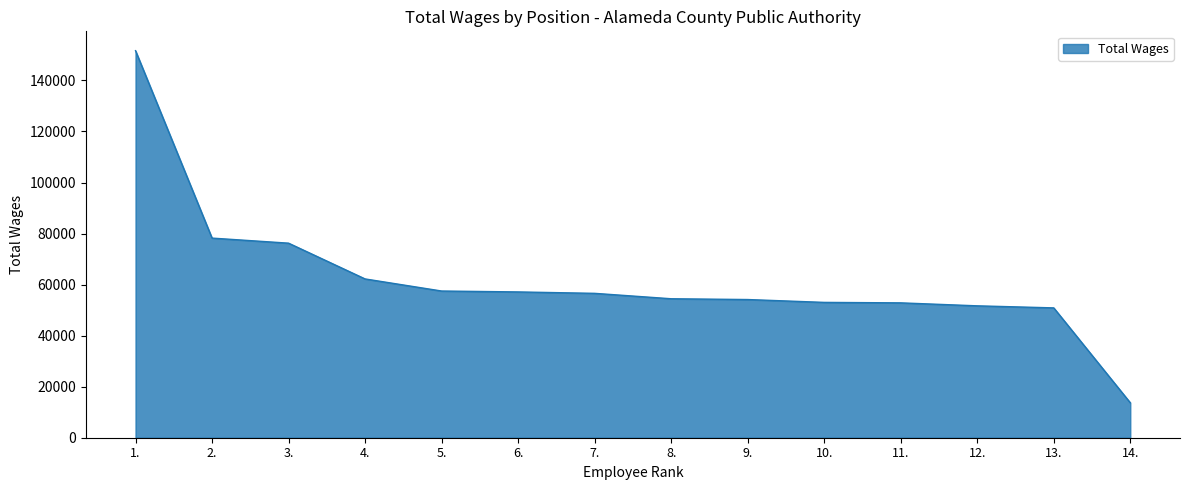

What is the greatest value displayed?

151666